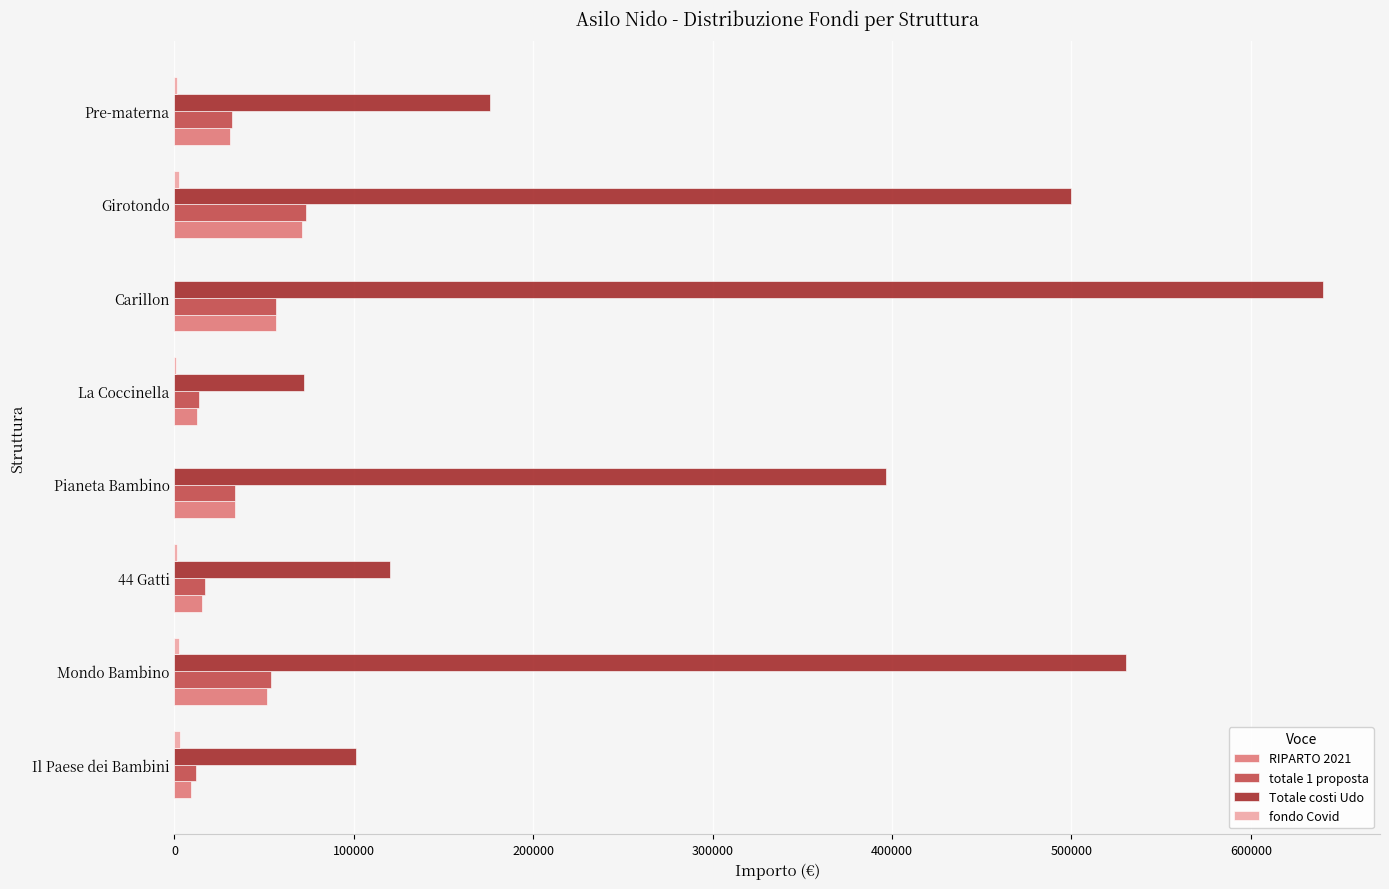

Which series changed the most between Il Paese dei Bambini and Girotondo?

Totale costi Udo